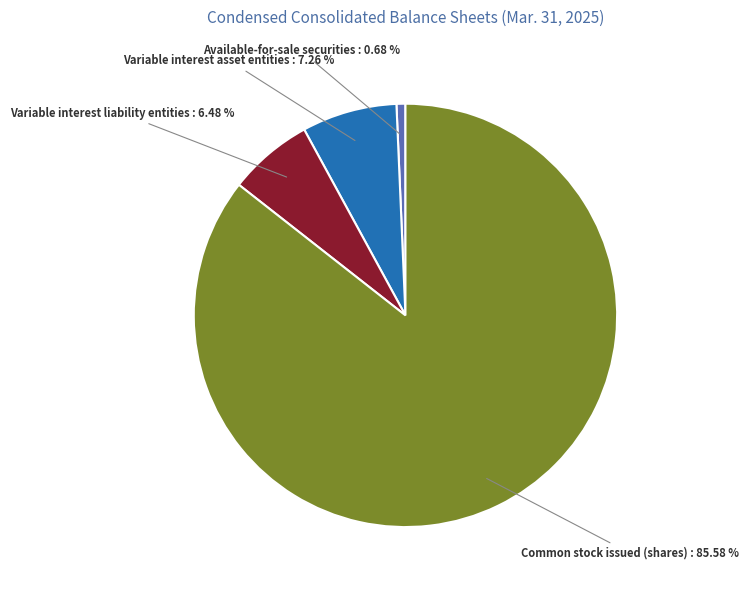

What is the smallest slice in the pie chart?

Available-for-sale securities